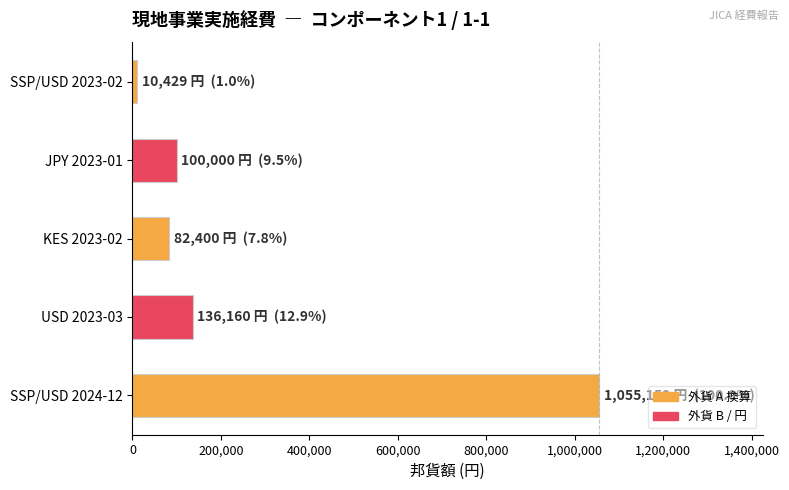

What is the difference between the maximum and second lowest values?

972759